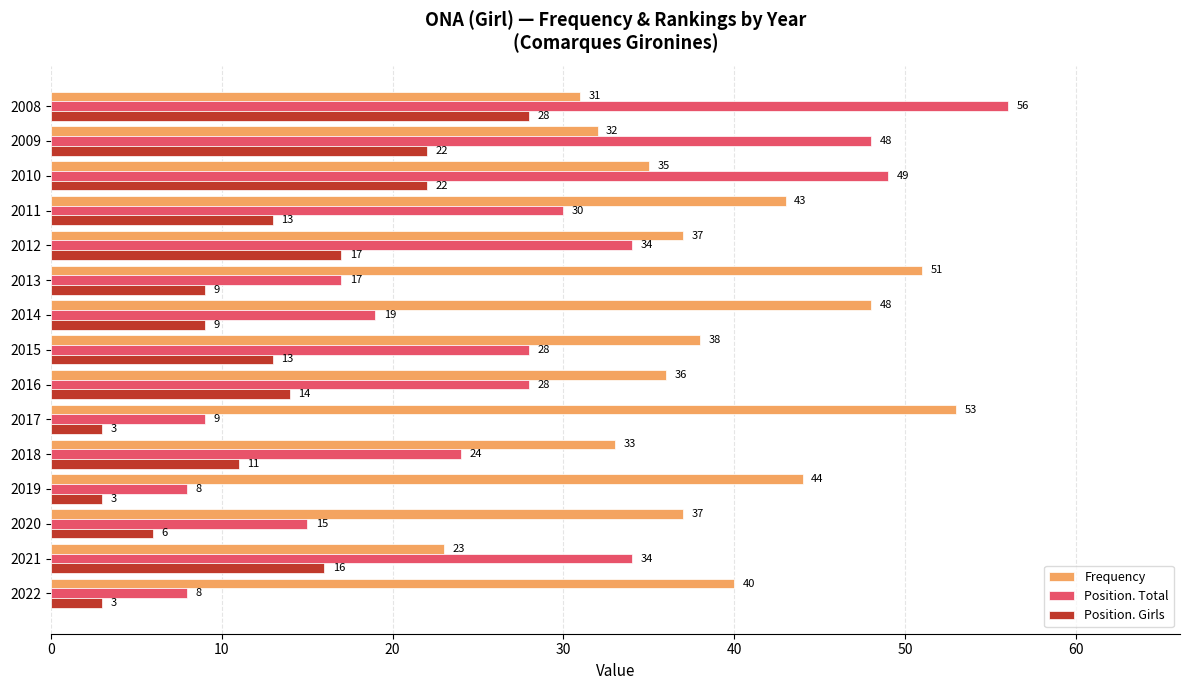

At which label is Frequency closest to 38?

2015